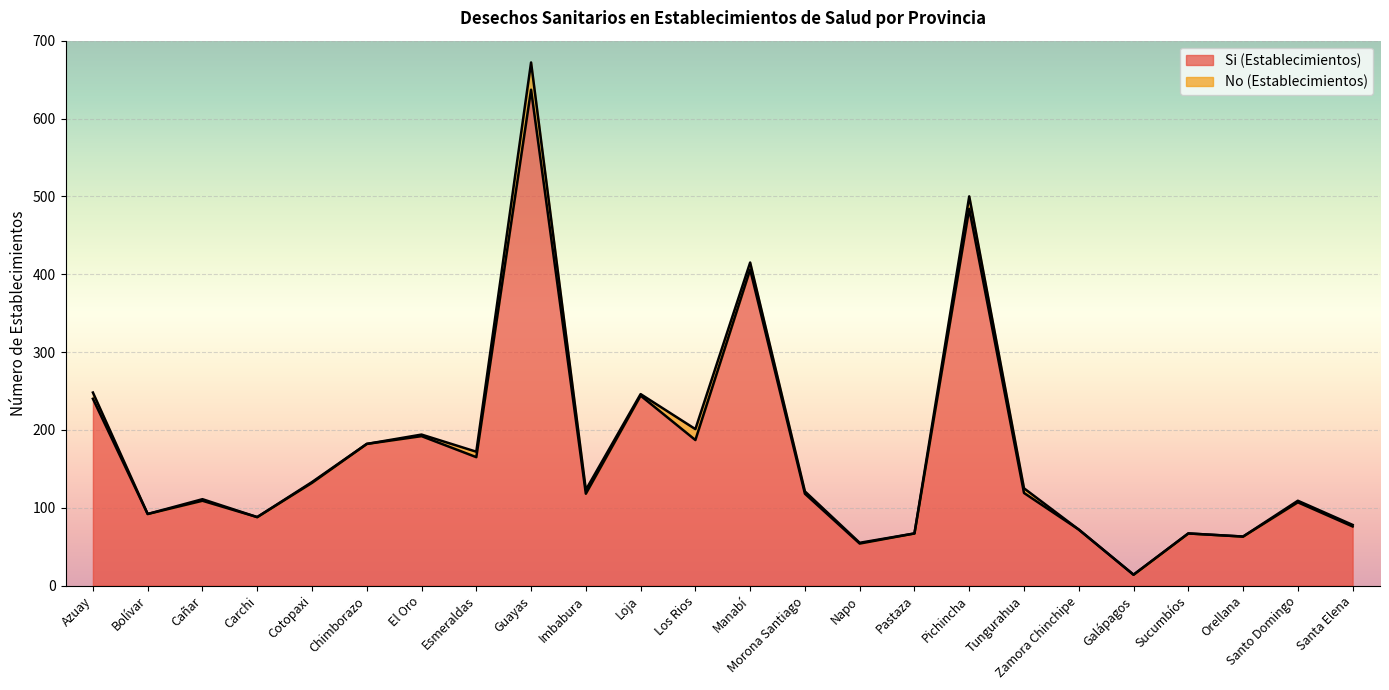

Reading left to right, what are all the values shown in this chart?

240	92	109	88	132	182	192	165	637	118	244	187	406	118	54	67	484	119	72	14	67	63	107	76